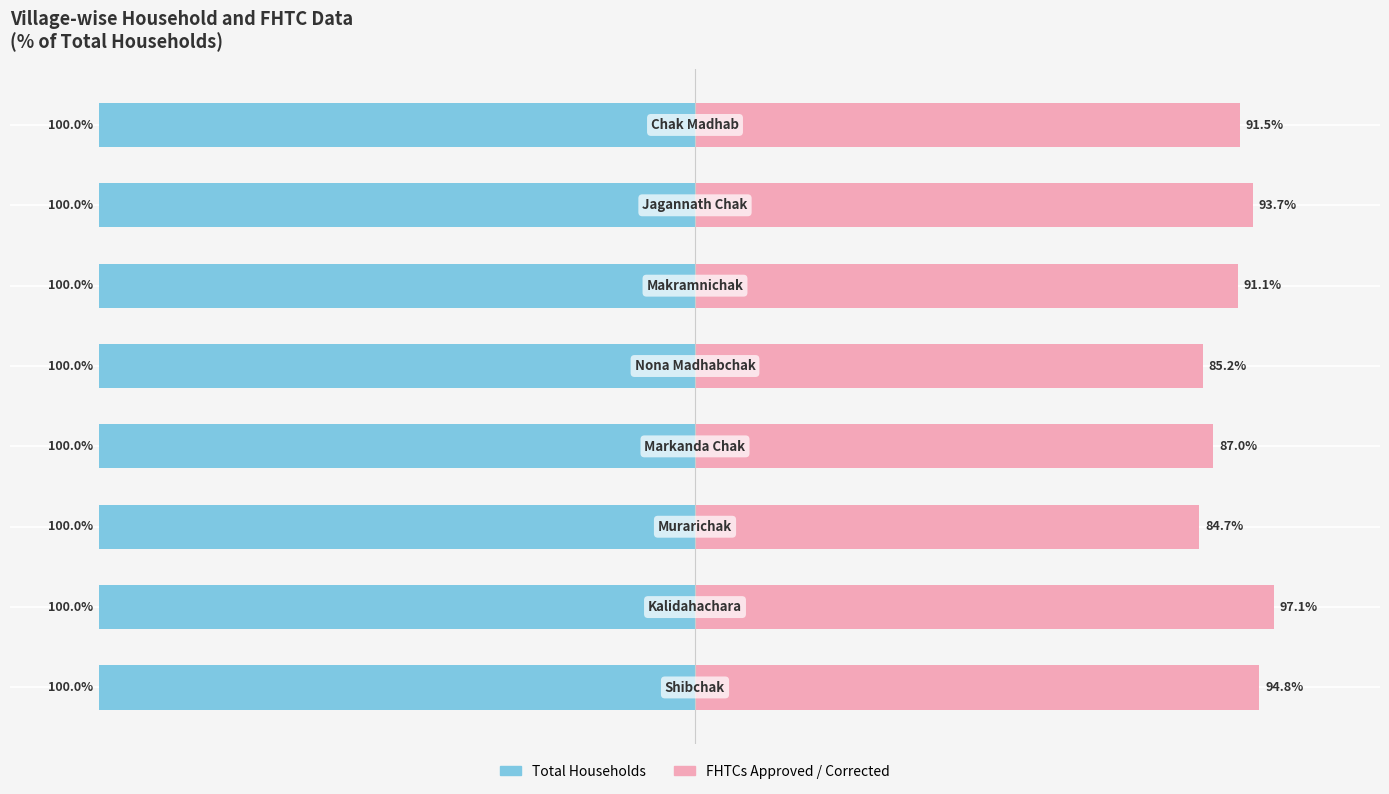

The value of FHTCs Approved / Corrected at 0 is 58.7. True or false?

False